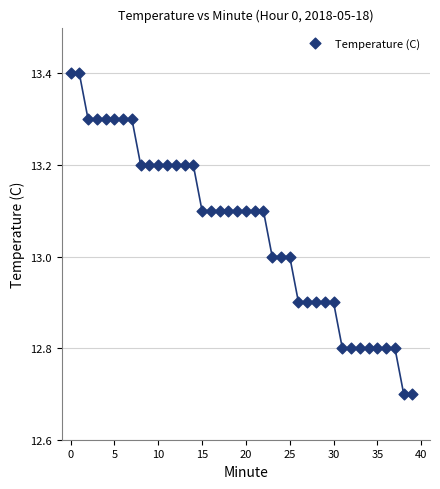

What is the range of Y values (max minus min)?

0.7